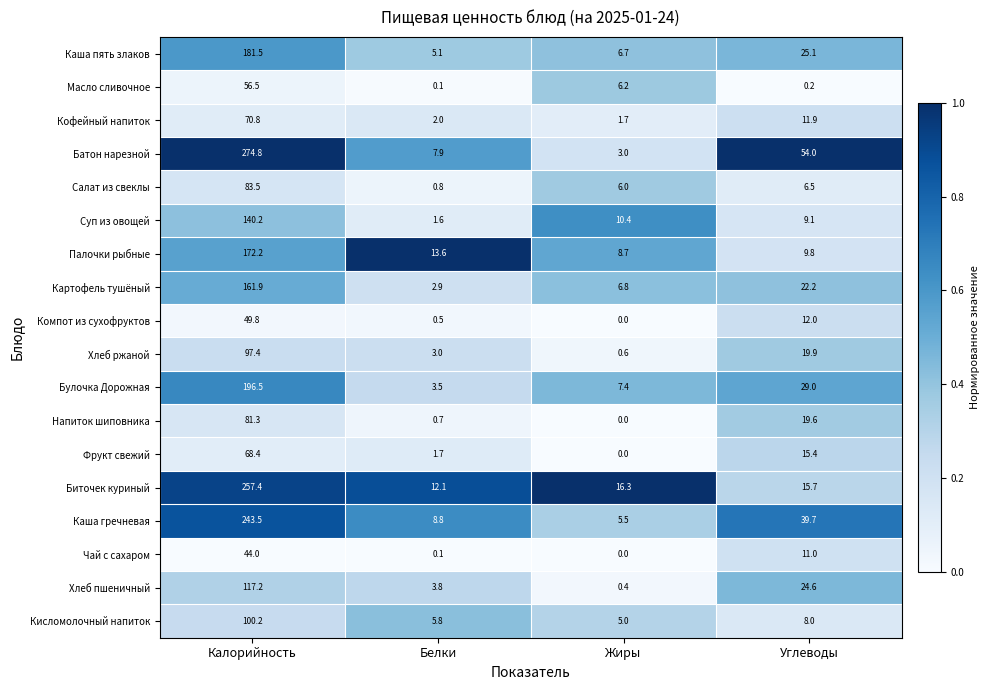

What is the maximum value shown in the chart?

274.8